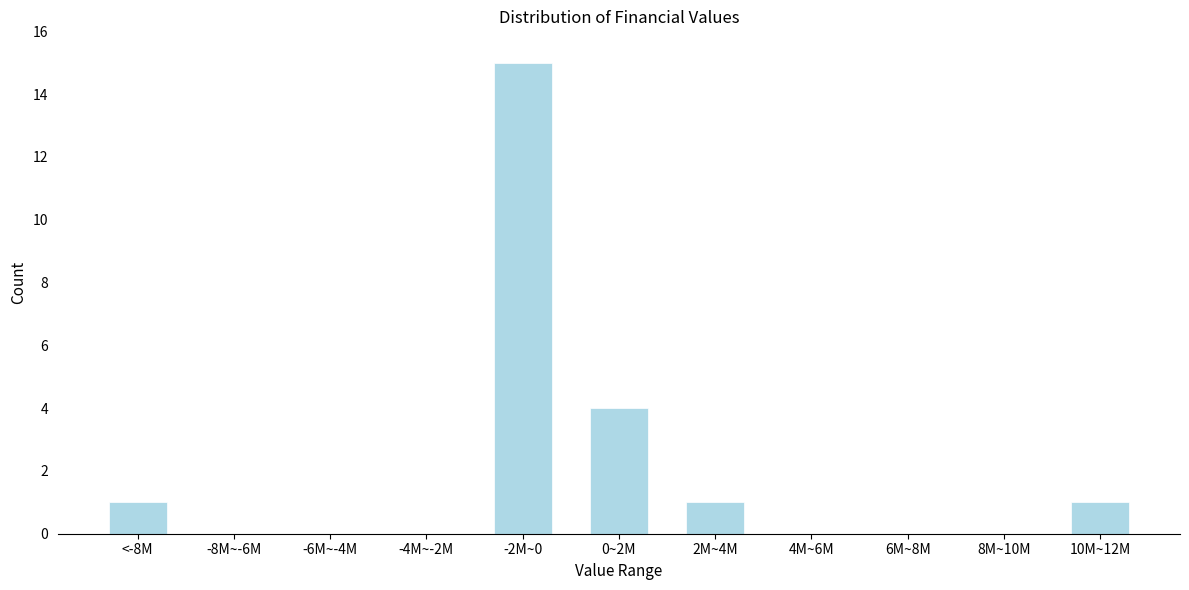

Reading left to right, transcribe all the data shown in this chart.

<-8M=1	-8M~-6M=0	-6M~-4M=0	-4M~-2M=0	-2M~0=15	0~2M=4	2M~4M=1	4M~6M=0	6M~8M=0	8M~10M=0	10M~12M=1